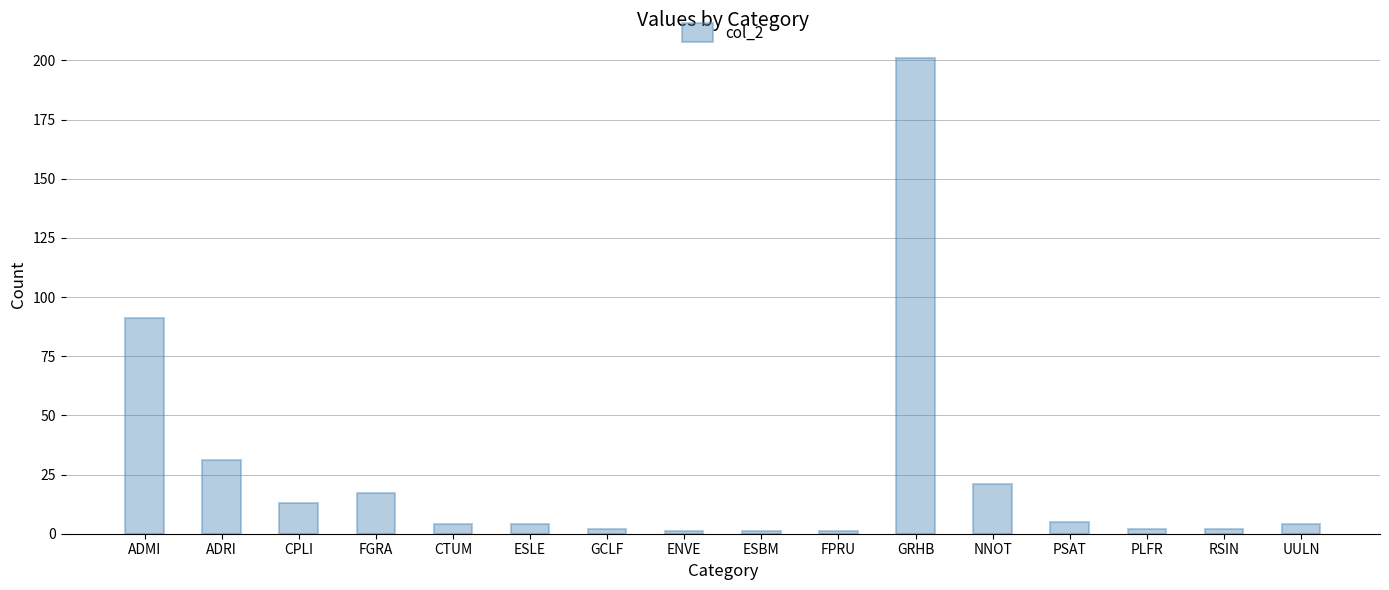

Between GCLF and ADRI, which is larger?

ADRI